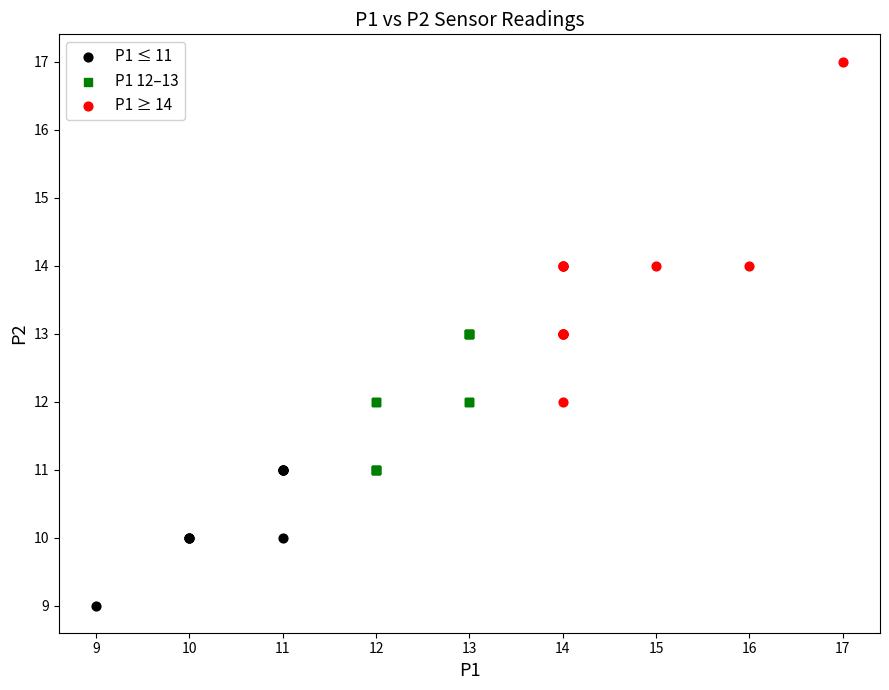

Which series contains the highest Y value?

P1 ≥ 14